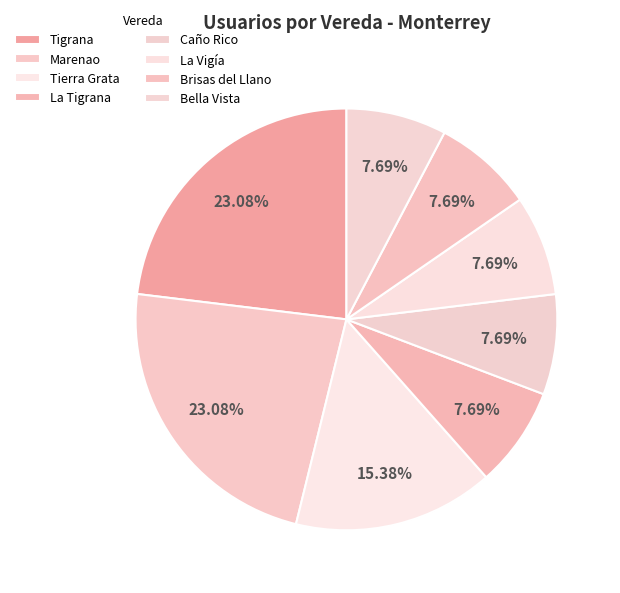

How many segments does this pie chart have?

8